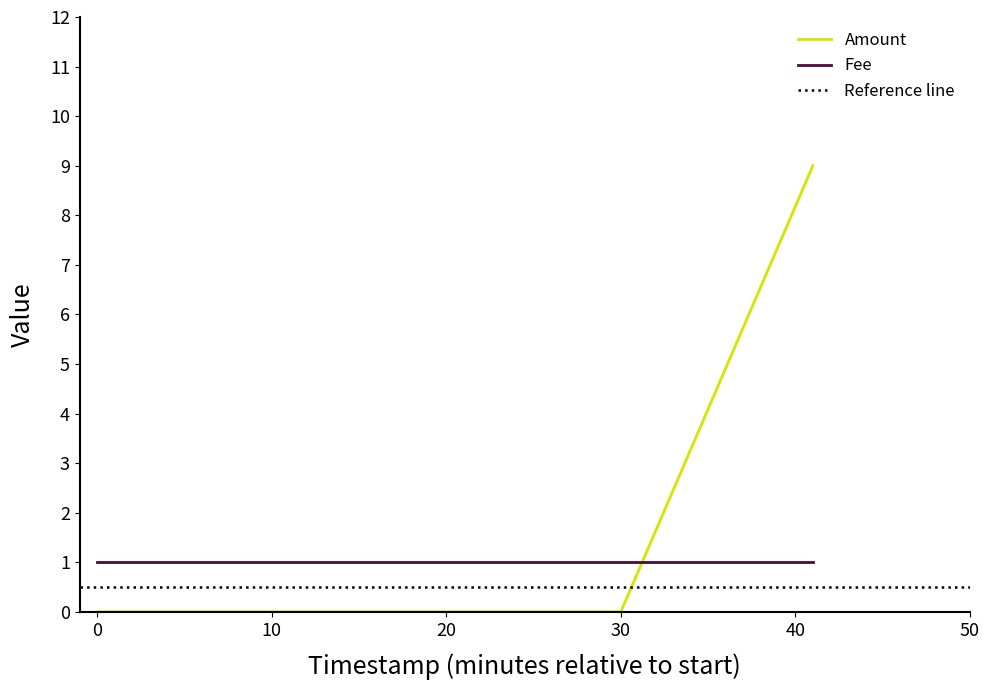

What is the maximum value for Amount?

9